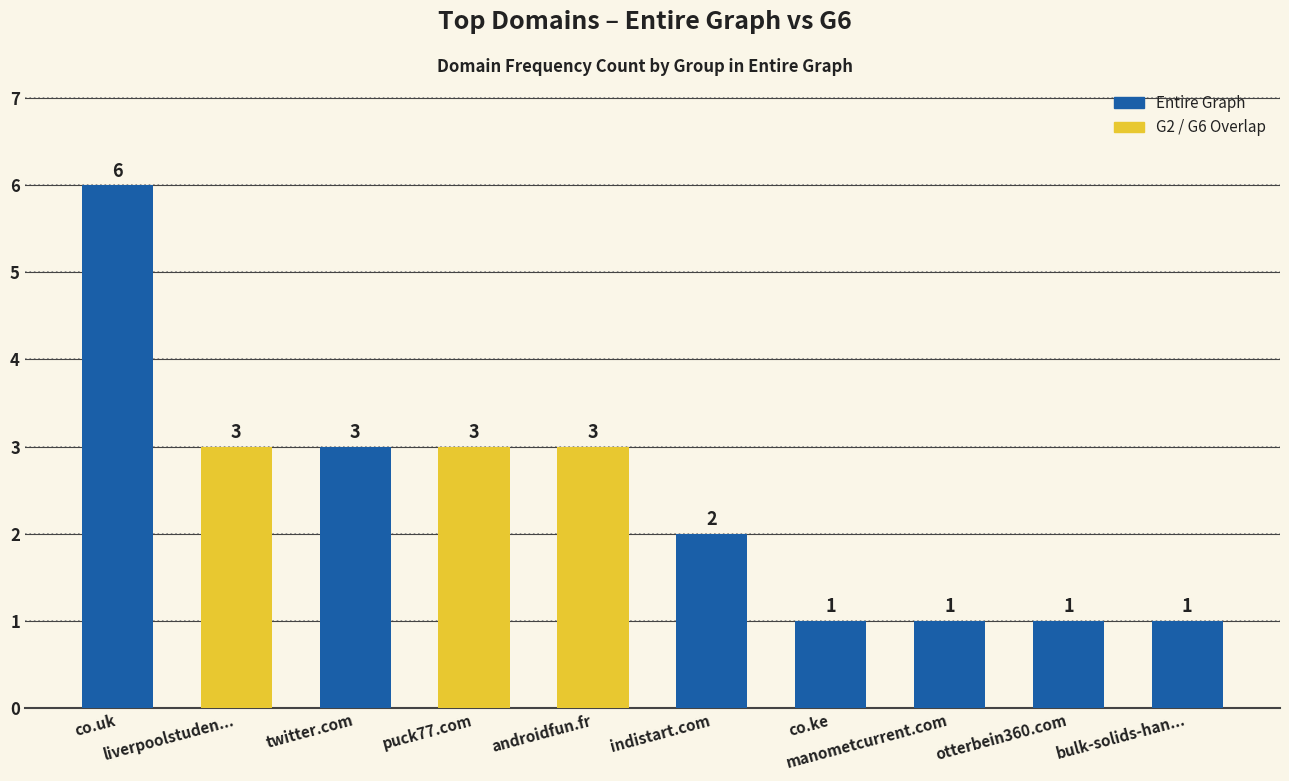

Are the bars horizontal?

No